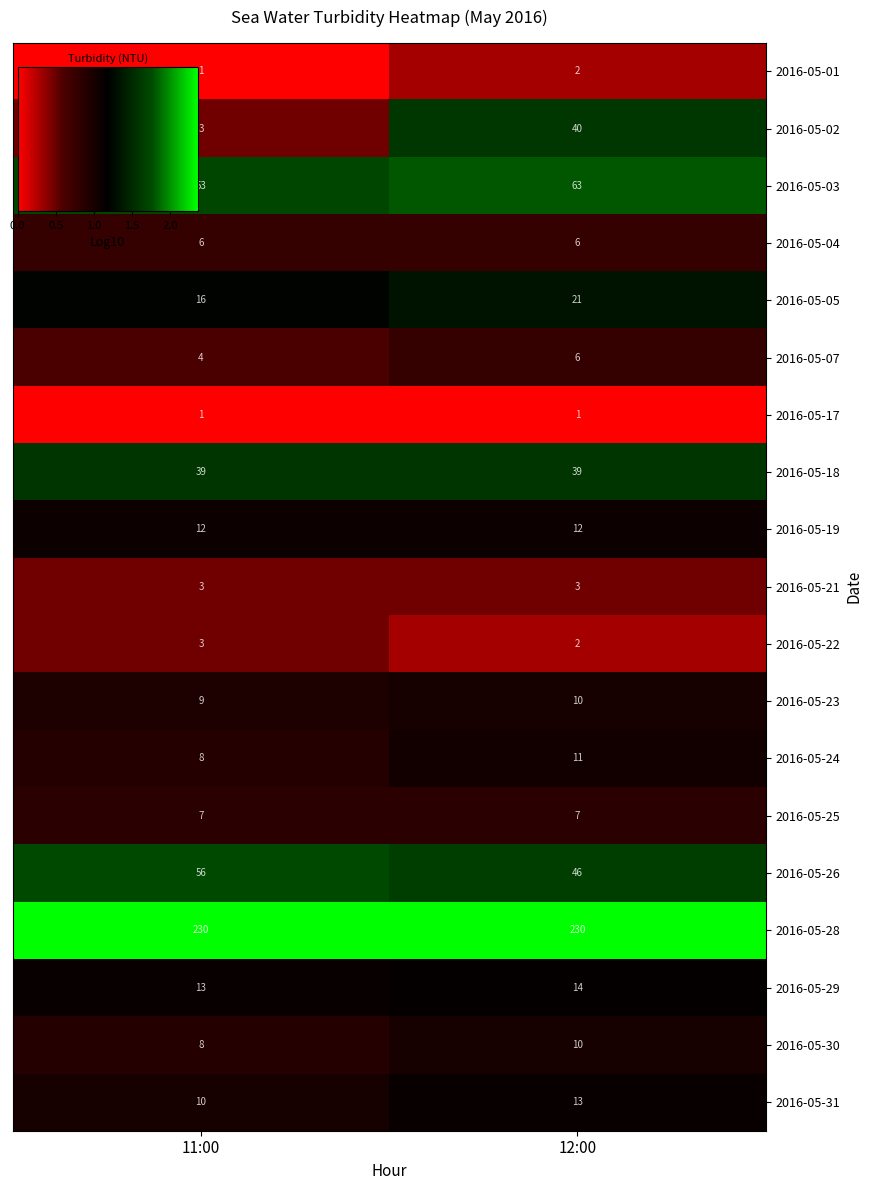

Which series changed the most between 11:00 and 12:00?

2016-05-02